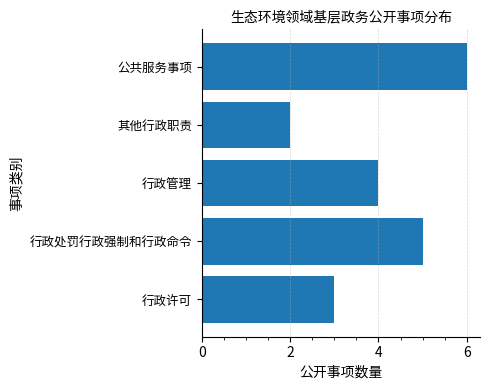

What is the change in value from 行政管理 to 公共服务事项?

+2